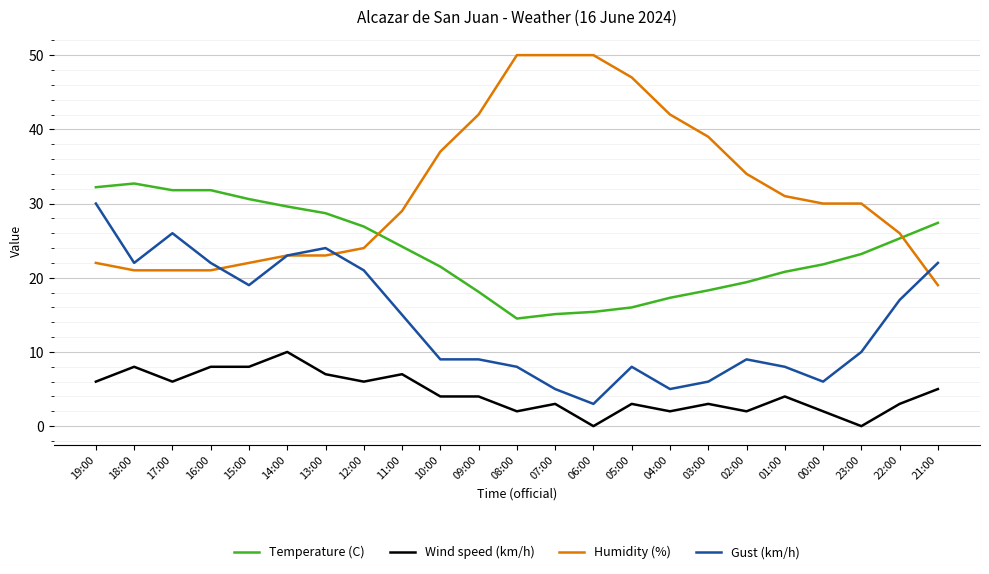

Where does the Wind speed (km/h) series first go above 4?

19:00